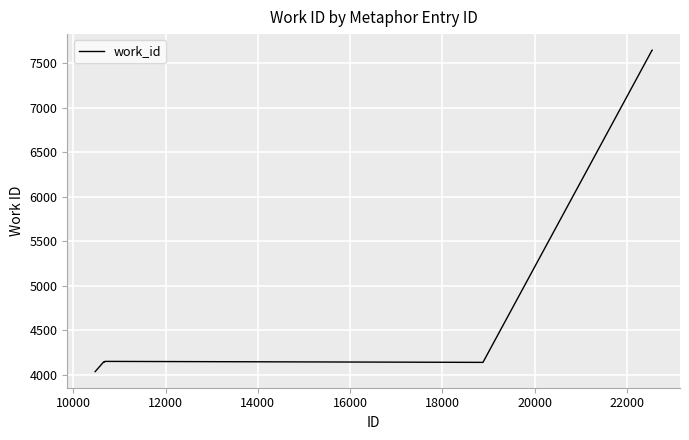

What is the difference between the maximum and minimum values?

3605